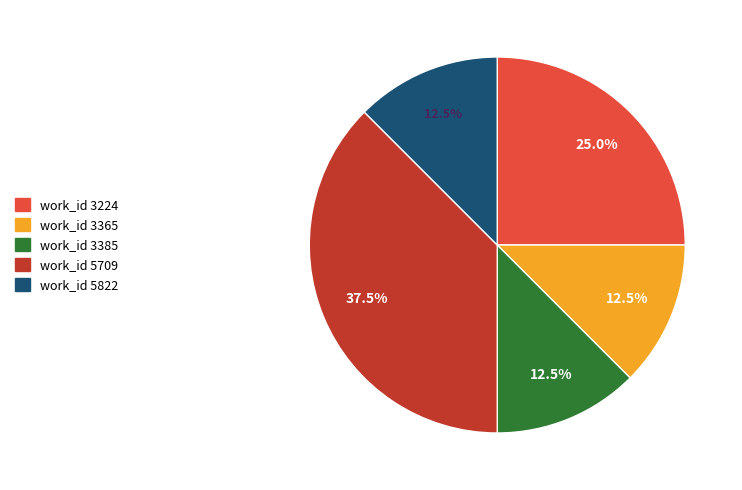

Does any single category account for the majority?

No